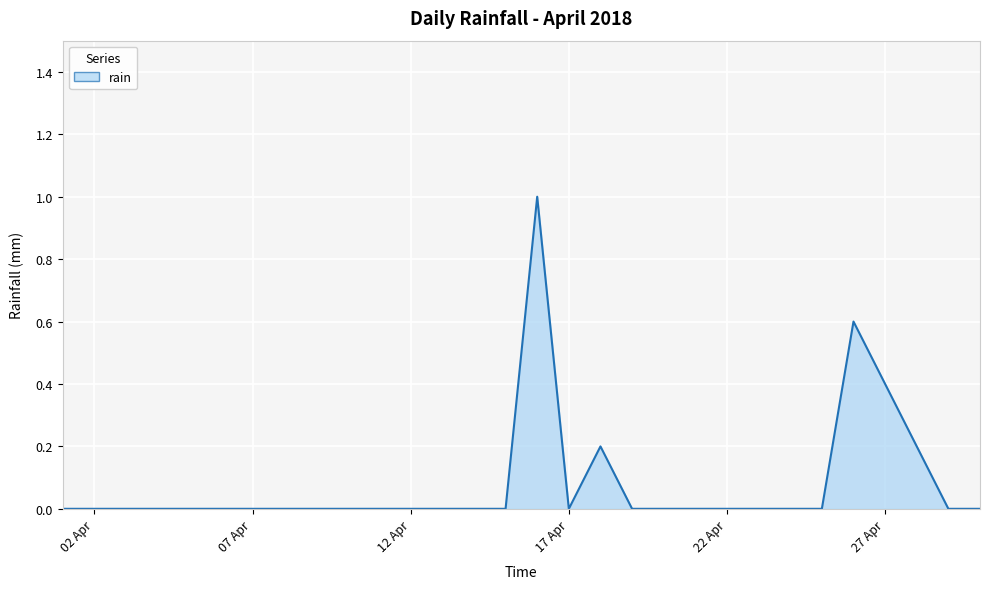

What is the maximum value shown in the chart?

1.0